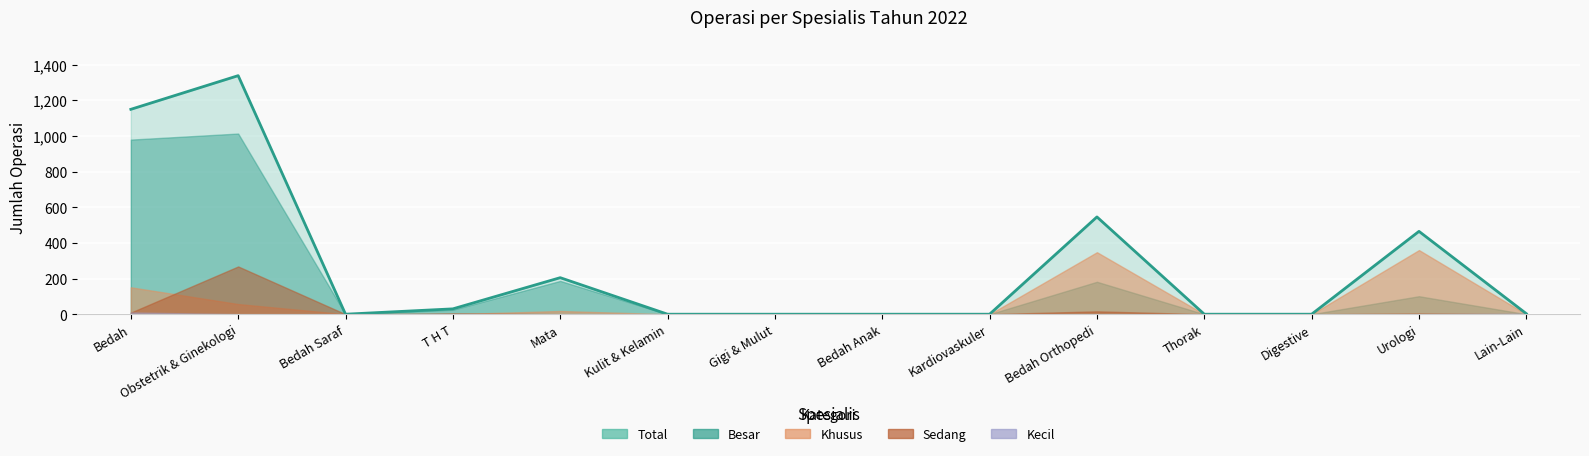

At which label is khusus closest to 180?

Bedah